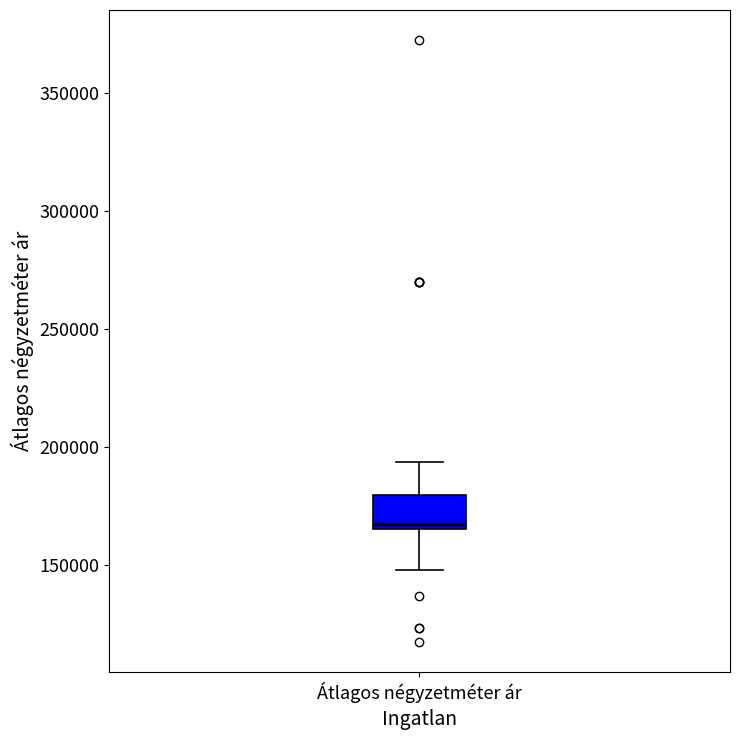

Where is the lower edge of the box for Átlagos négyzetméter ár on the y-axis? The values are not printed on the chart, so give them approximately, as read against the axis.

165000